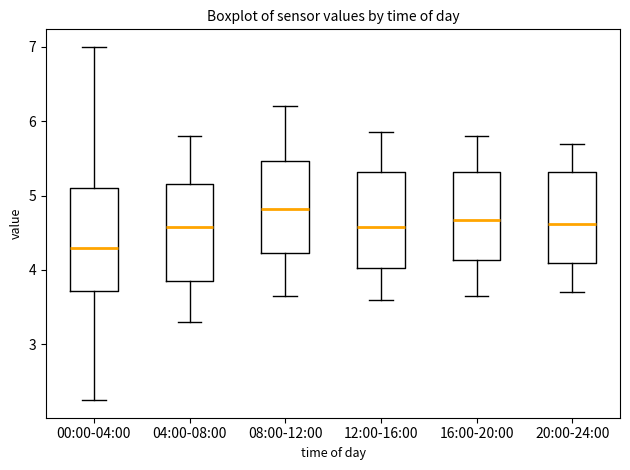

Reading left to right, read every box against the y-axis: the position of its median line, the range the box covers, and the ends of its whiskers. The values are not printed on the chart, so give them approximately, as read against the axis.

00:00-04:00: median 4.3, box 3.7 to 5.1, whiskers 2.3 to 7.0
04:00-08:00: median 4.6, box 3.9 to 5.2, whiskers 3.3 to 5.8
08:00-12:00: median 4.8, box 4.2 to 5.5, whiskers 3.7 to 6.2
12:00-16:00: median 4.6, box 4.0 to 5.3, whiskers 3.6 to 5.9
16:00-20:00: median 4.7, box 4.1 to 5.3, whiskers 3.7 to 5.8
20:00-24:00: median 4.6, box 4.1 to 5.3, whiskers 3.7 to 5.7